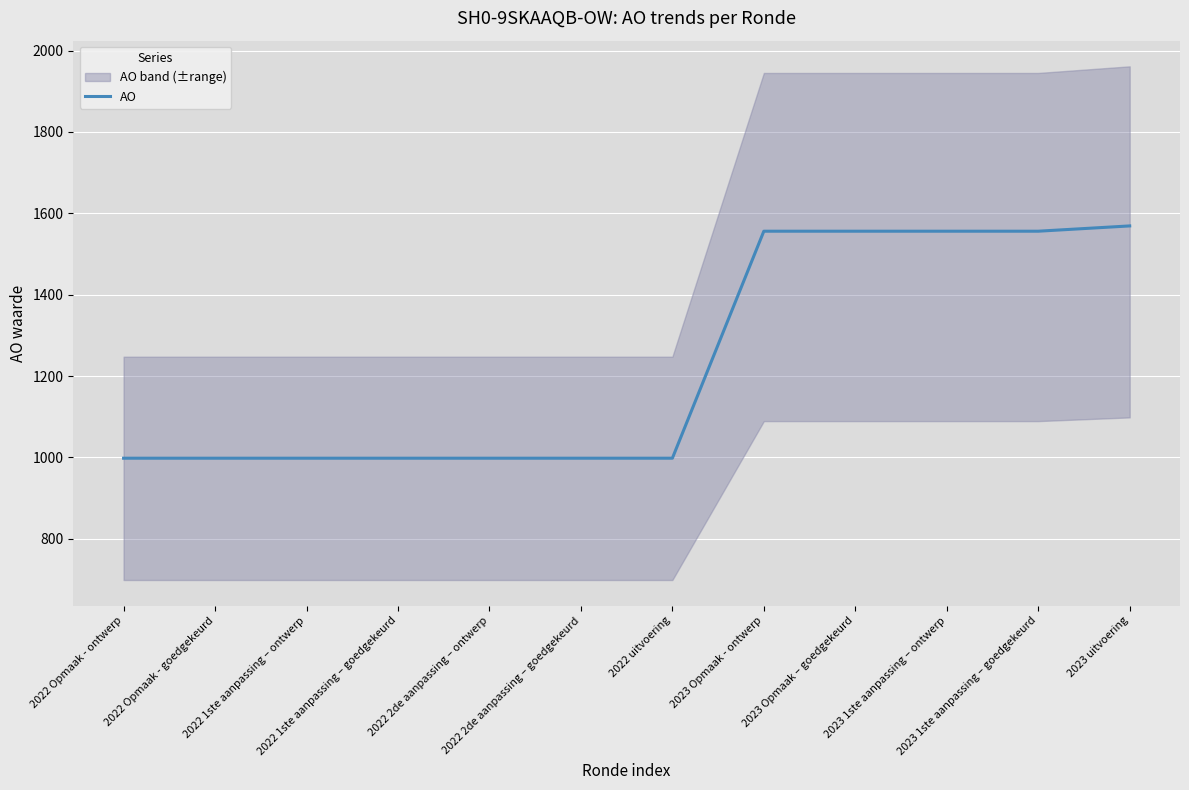

List the labels in order of value, largest first.

2023 uitvoering, 2023 Opmaak - ontwerp, 2023 Opmaak – goedgekeurd, 2023 1ste aanpassing – ontwerp, 2023 1ste aanpassing – goedgekeurd, 2022 Opmaak - ontwerp, 2022 Opmaak - goedgekeurd, 2022 1ste aanpassing – ontwerp, 2022 1ste aanpassing – goedgekeurd, 2022 2de aanpassing – ontwerp, 2022 2de aanpassing – goedgekeurd, 2022 uitvoering